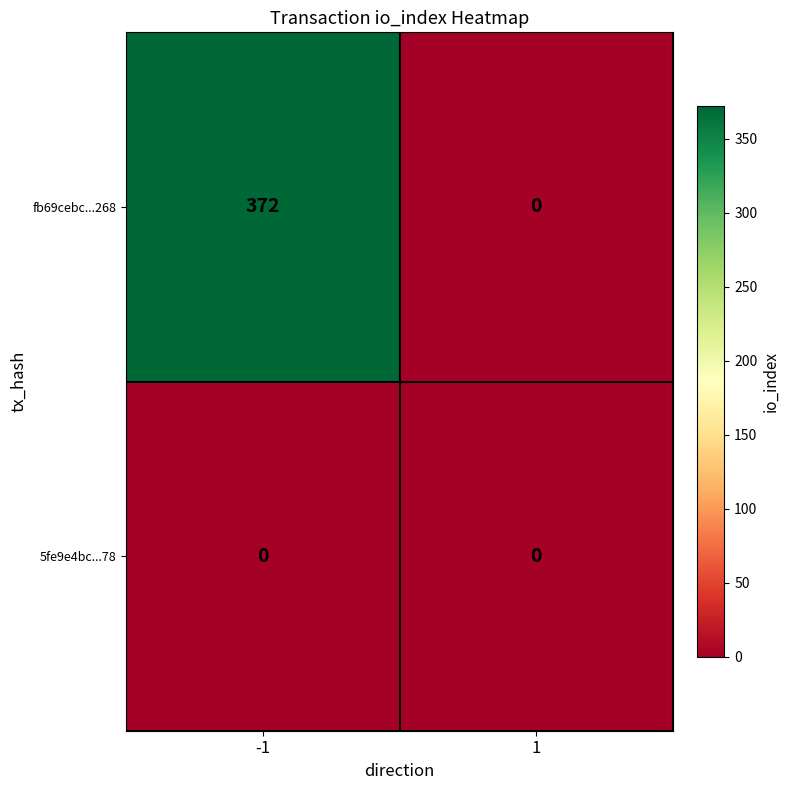

At which category is the sum across all series the highest?

-1